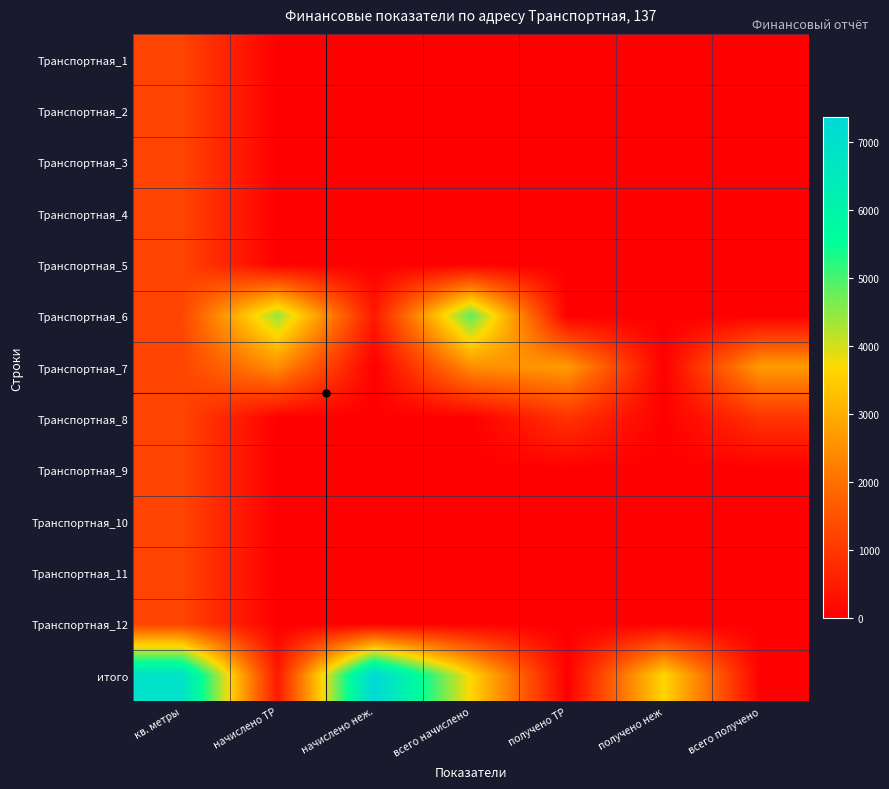

Reading left to right, list all the values displayed in this chart.

Транспортная_1: кв. метры=1230.2	начислено ТР=0.0	начислено неж.=0.0	всего начислено=0.0	получено ТР=0.0	получено неж=0.0	всего получено=0.0
Транспортная_2: кв. метры=1230.2	начислено ТР=0.0	начислено неж.=0.0	всего начислено=0.0	получено ТР=0.0	получено неж=0.0	всего получено=0.0
Транспортная_3: кв. метры=1230.2	начислено ТР=0.0	начислено неж.=0.0	всего начислено=0.0	получено ТР=0.0	получено неж=0.0	всего получено=0.0
Транспортная_4: кв. метры=1230.2	начислено ТР=0.0	начислено неж.=0.0	всего начислено=0.0	получено ТР=0.0	получено неж=0.0	всего получено=0.0
Транспортная_5: кв. метры=1230.2	начислено ТР=0.0	начислено неж.=0.0	всего начислено=0.0	получено ТР=0.0	получено неж=0.0	всего получено=0.0
Транспортная_6: кв. метры=1230.2	начислено ТР=4433.2	начислено неж.=446.6	всего начислено=4879.7	получено ТР=0.0	получено неж=0.0	всего получено=0.0
Транспортная_7: кв. метры=1230.2	начислено ТР=2488.1	начислено неж.=0.0	всего начислено=2488.1	получено ТР=2714.5	получено неж=0.0	всего получено=2714.5
Транспортная_8: кв. метры=1230.2	начислено ТР=0.0	начислено неж.=0.0	всего начислено=0.0	получено ТР=925.7	получено неж=0.0	всего получено=925.7
Транспортная_9: кв. метры=1230.2	начислено ТР=0.0	начислено неж.=0.0	всего начислено=0.0	получено ТР=0.0	получено неж=0.0	всего получено=0.0
Транспортная_10: кв. метры=1230.2	начислено ТР=0.0	начислено неж.=0.0	всего начислено=0.0	получено ТР=0.0	получено неж=0.0	всего получено=0.0
Транспортная_11: кв. метры=1230.2	начислено ТР=0.0	начислено неж.=0.0	всего начислено=0.0	получено ТР=0.0	получено неж=0.0	всего получено=0.0
Транспортная_12: кв. метры=1230.2	начислено ТР=0.0	начислено неж.=0.0	всего начислено=0.0	получено ТР=0.0	получено неж=0.0	всего получено=0.0
итого: кв. метры=6921.3	начислено ТР=446.6	начислено неж.=7367.9	всего начислено=3640.3	получено ТР=0.0	получено неж=3640.3	всего получено=0.0